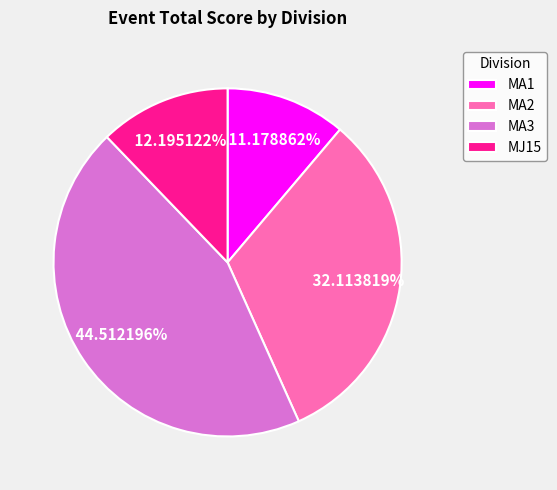

Is there a majority slice in this chart?

No